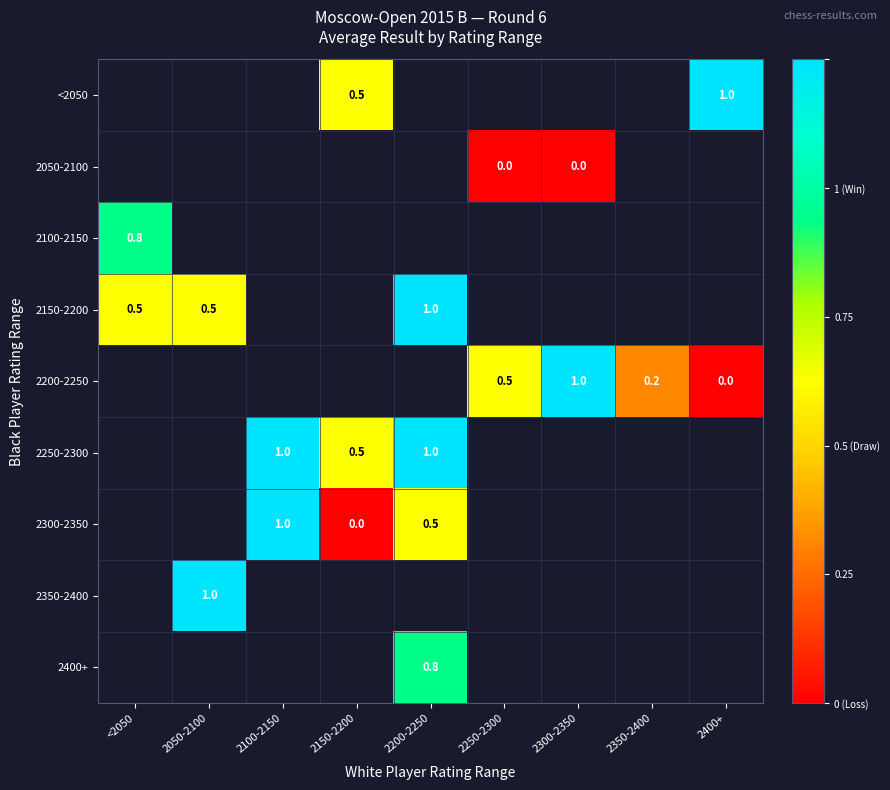

The 2150-2200 series shows 0.1 at <2050. True or false?

False